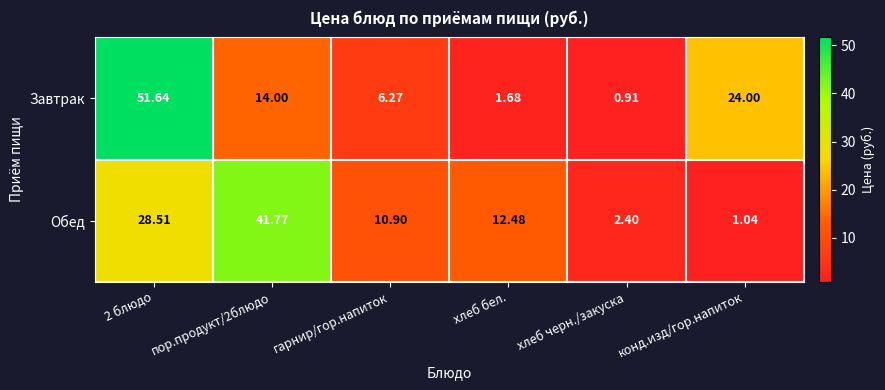

What is the spread (max minus min) of values at хлеб бел.?

10.8